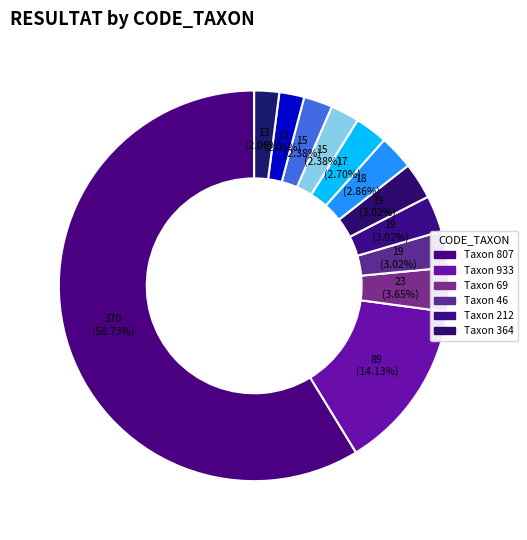

To the nearest percent, what is the average slice percentage?

8%